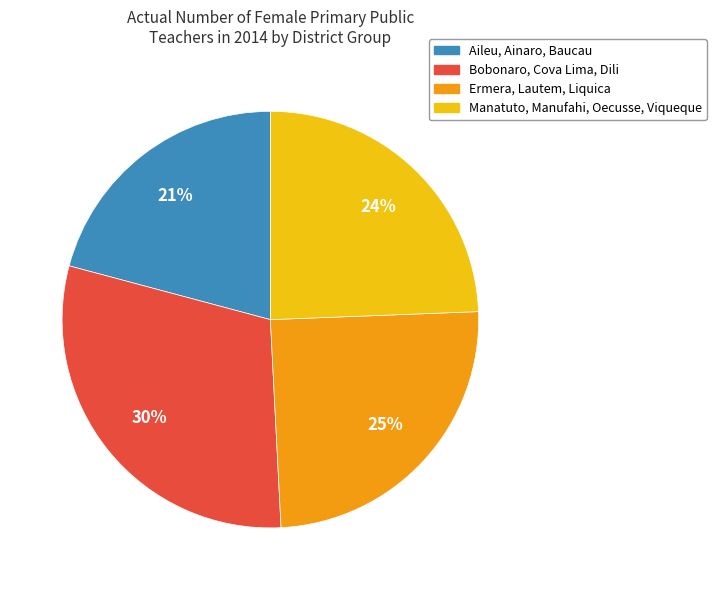

To the nearest percent, what is the difference between the largest and smallest slice percentages?

9%